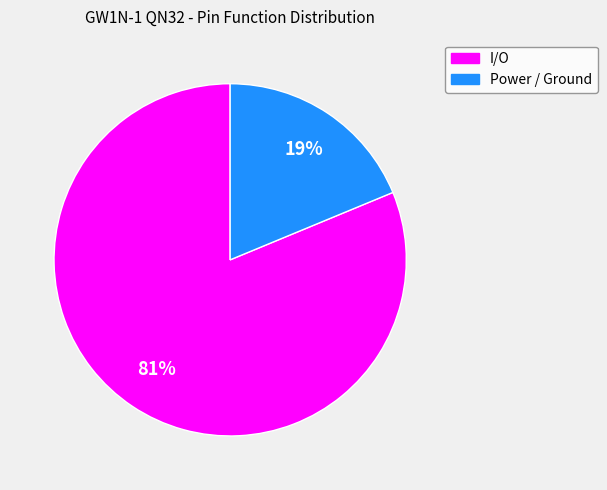

Does any single category account for the majority?

Yes